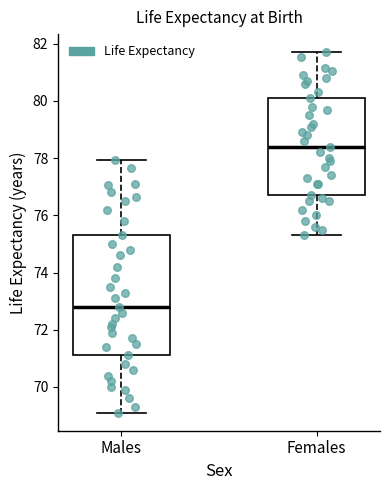

Which box is the tallest, from its lower edge to its upper edge?

Males